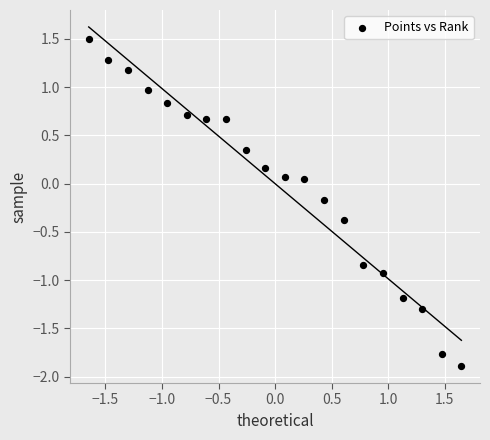

What is the range of Y values (max minus min)?

3.4